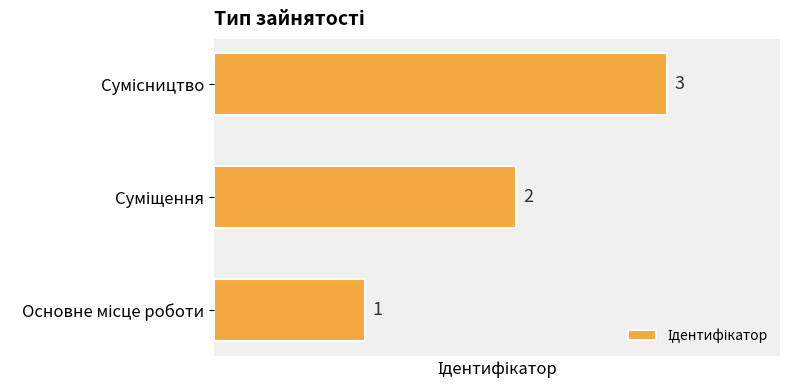

What is the maximum value shown in the chart?

3